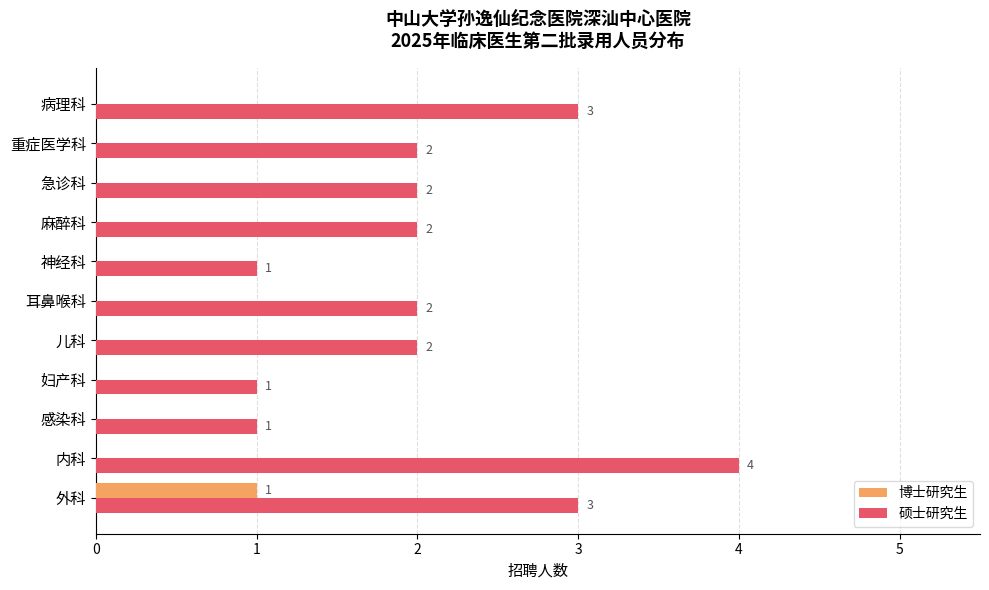

How many 博士研究生 values are between 0 and 1?

11